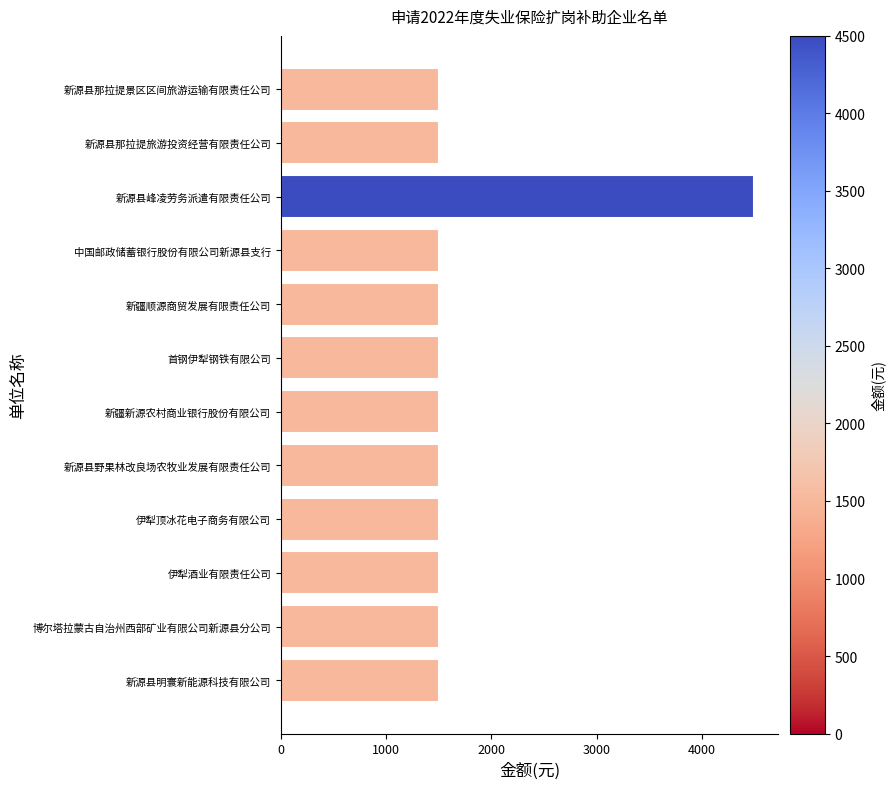

The chart shows a value of 1500 at 新源县那拉提景区区间旅游运输有限责任公司. True or false?

True